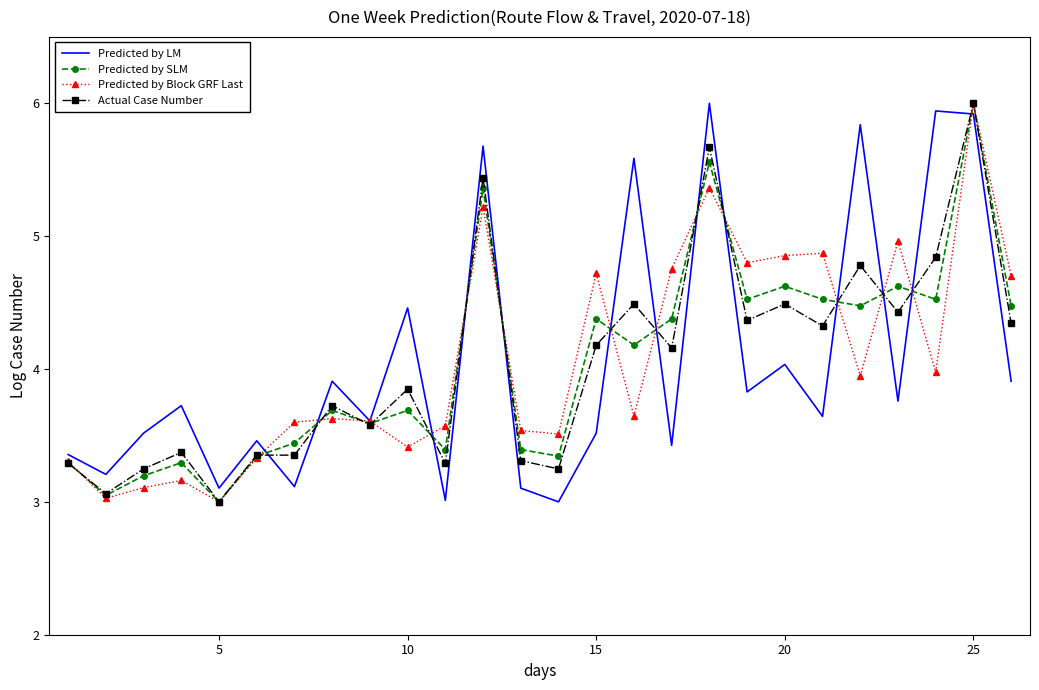

What is the maximum value shown in the chart?

6.0